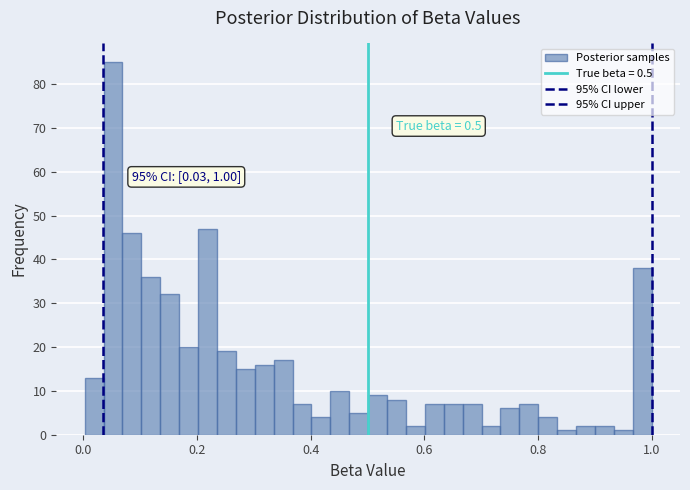

Read against the x-axis, roughly where is the centre of the tallest bar?

0.06